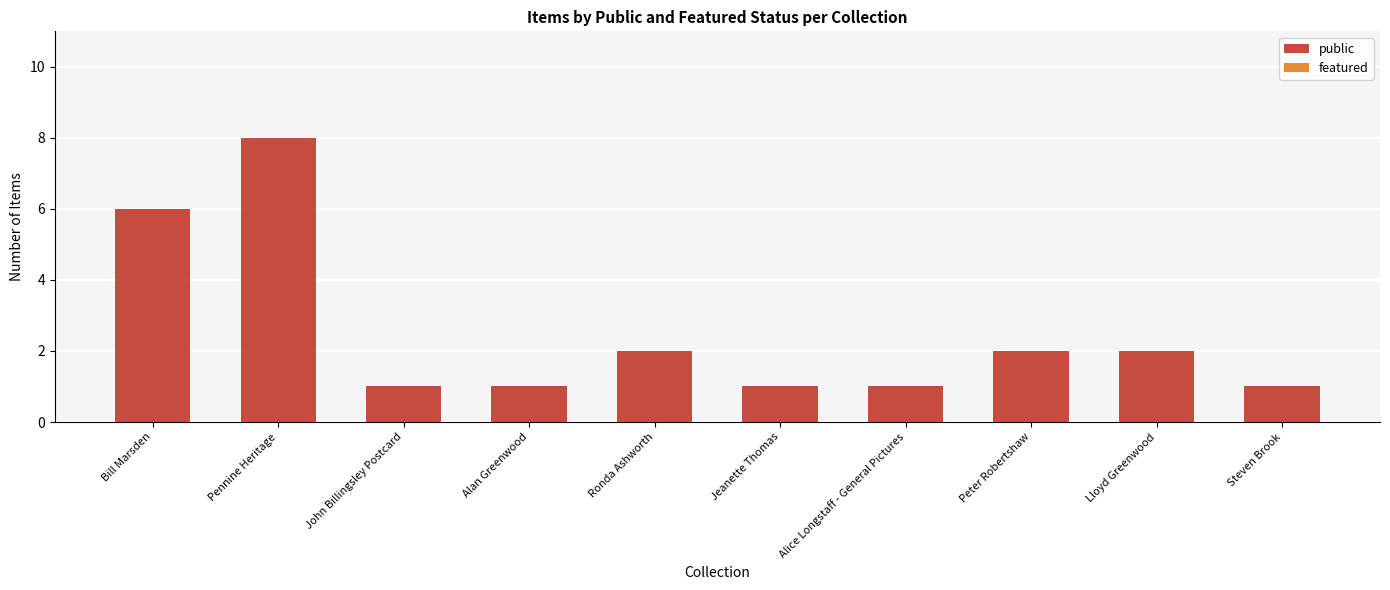

Approximately how many times larger is the value at Bill Marsden compared to Jeanette Thomas?

6.0